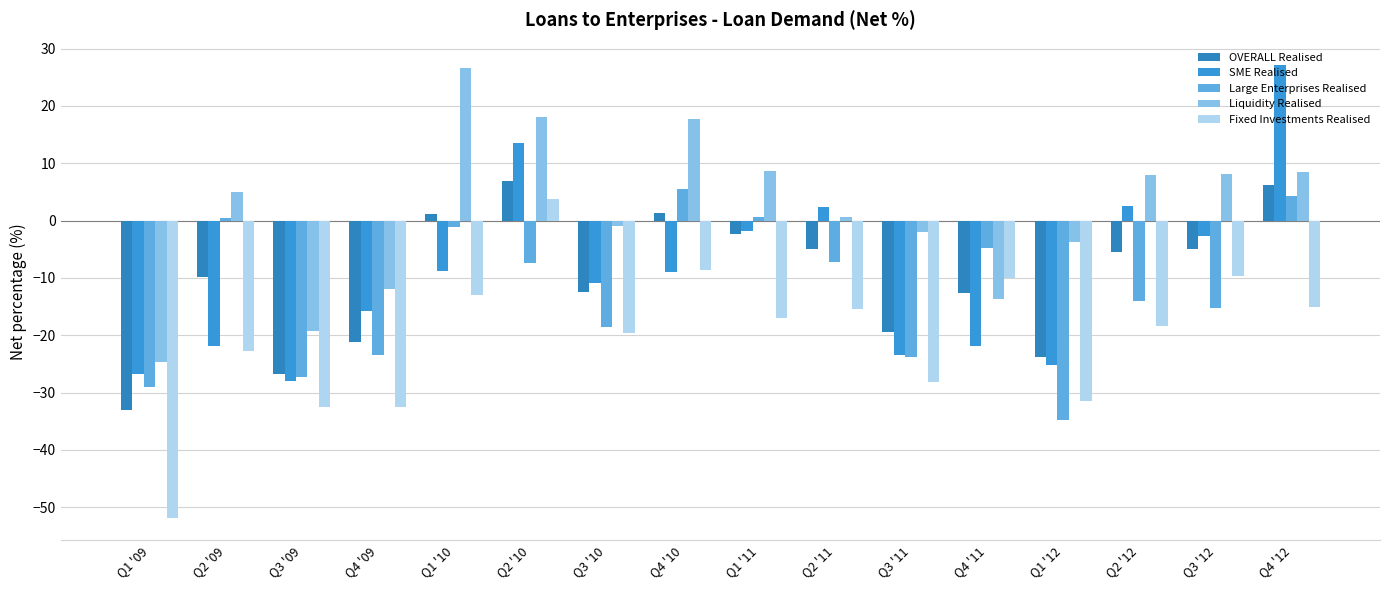

How many data points in Liquidity Realised are above 4?

8